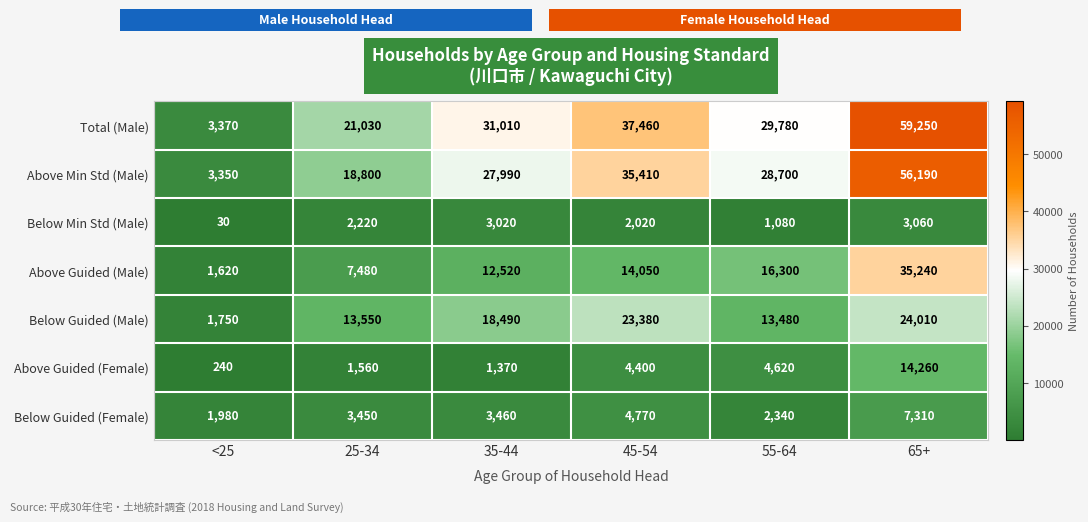

Which series has the widest spread of values?

Total (Male)